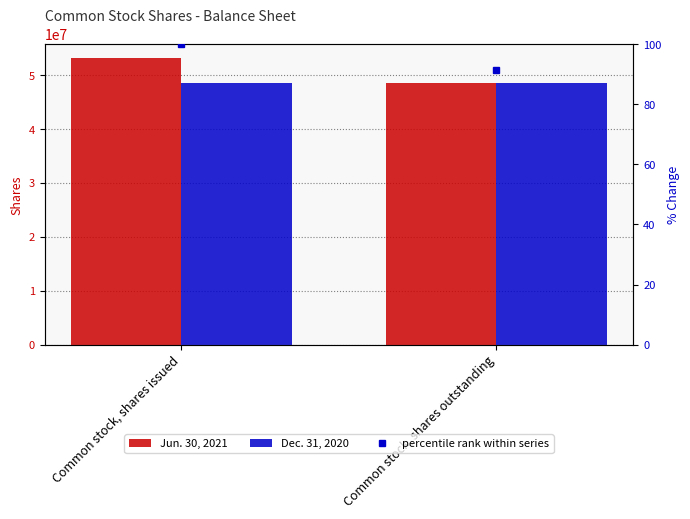

Which category has the lowest value in the Jun. 30, 2021 series?

Common stock, shares outstanding